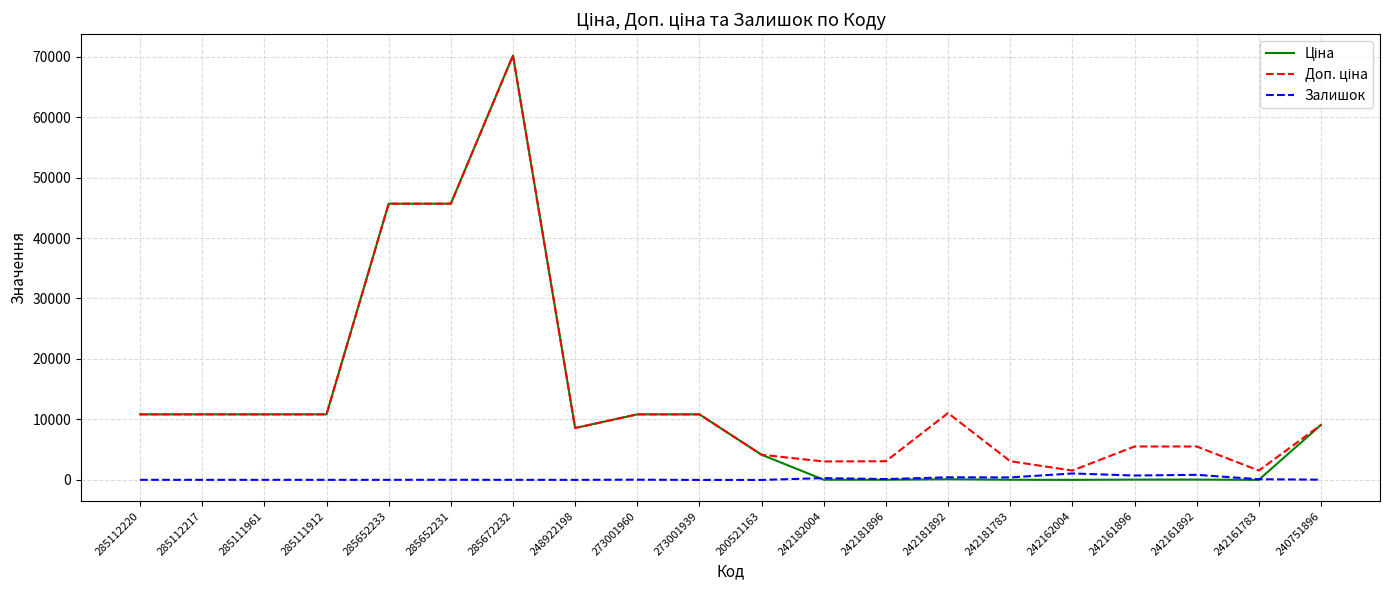

At which category does the chart reach its peak across all series?

285672232